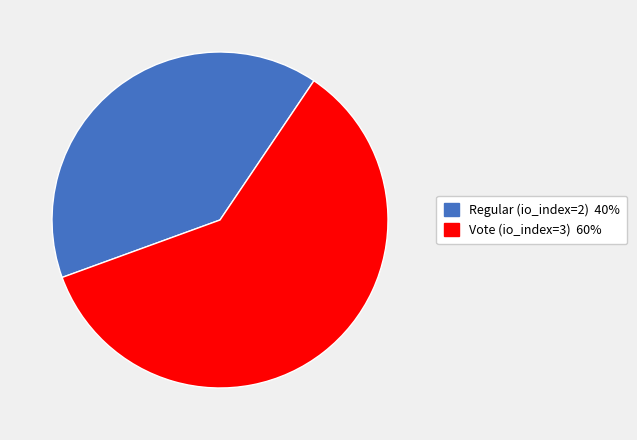

How many segments does this pie chart have?

2